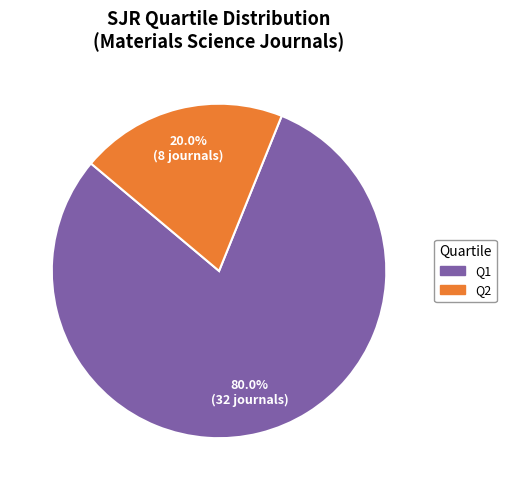

To the nearest percent, what is the average slice percentage?

50%